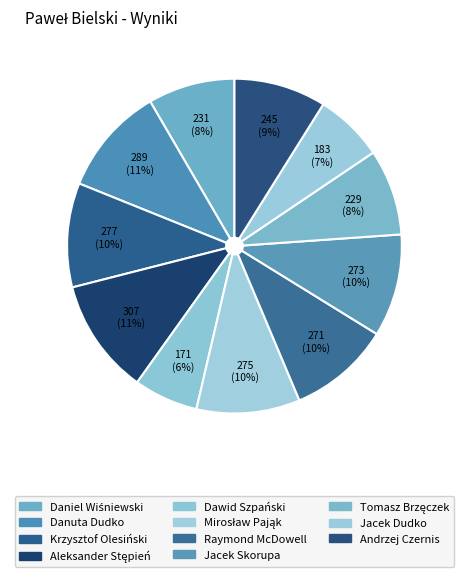

How many slices are in this pie chart?

11